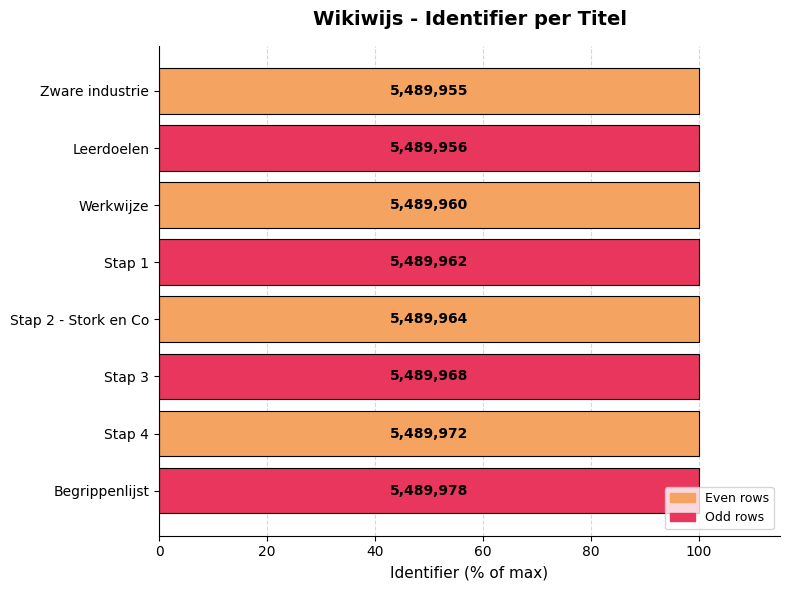

Does the chart contain any negative values?

No